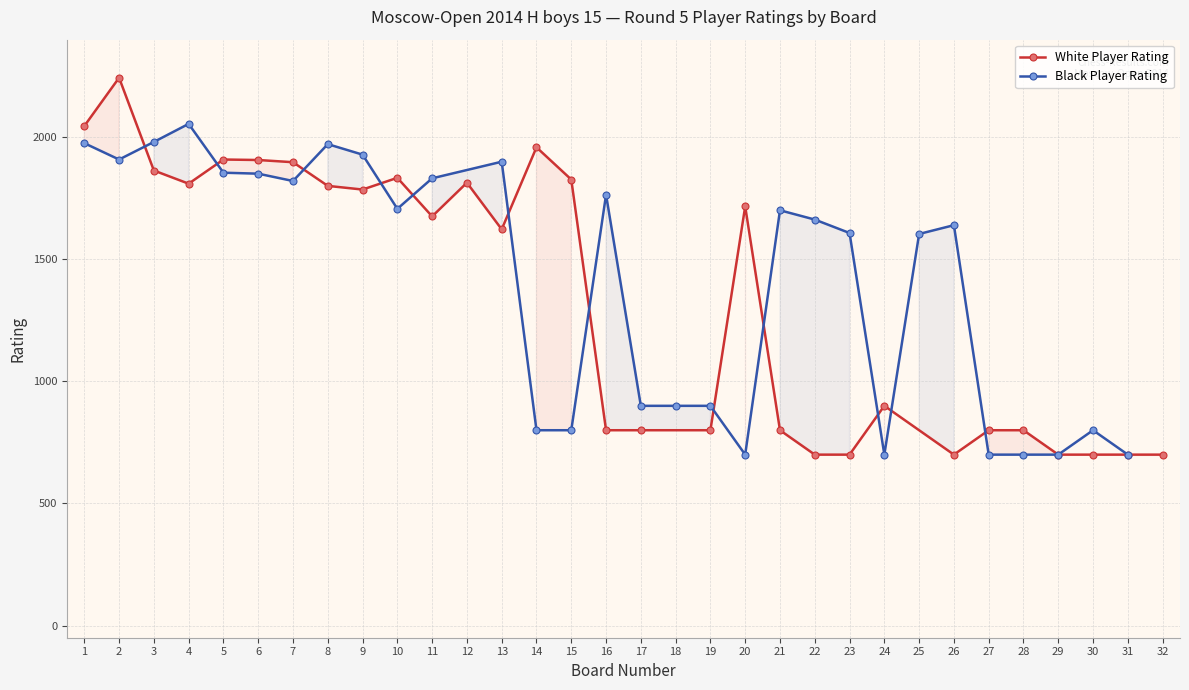

How many lines are shown in the chart?

2